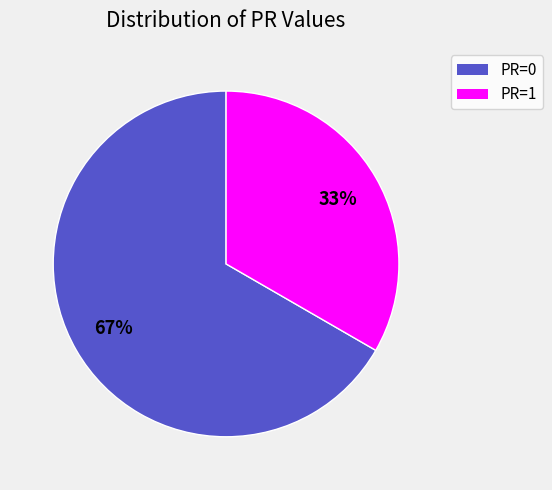

To the nearest percent, what is the average slice percentage?

50%